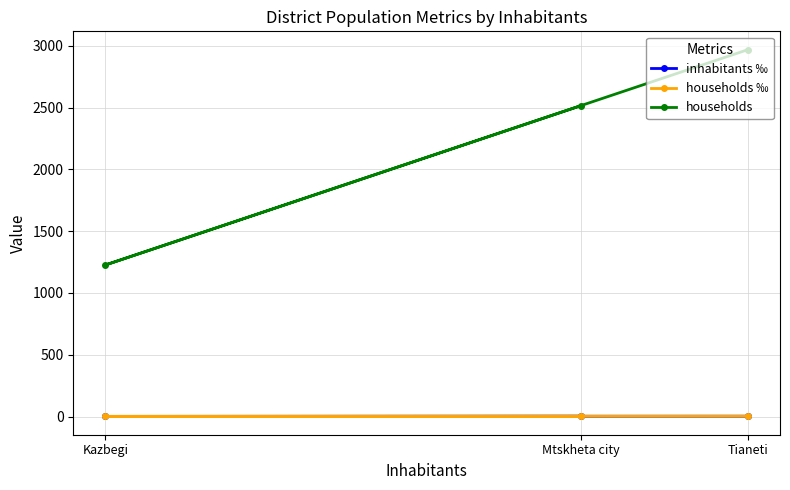

At which label is inhabitants ‰ closest to 1?

Kazbegi